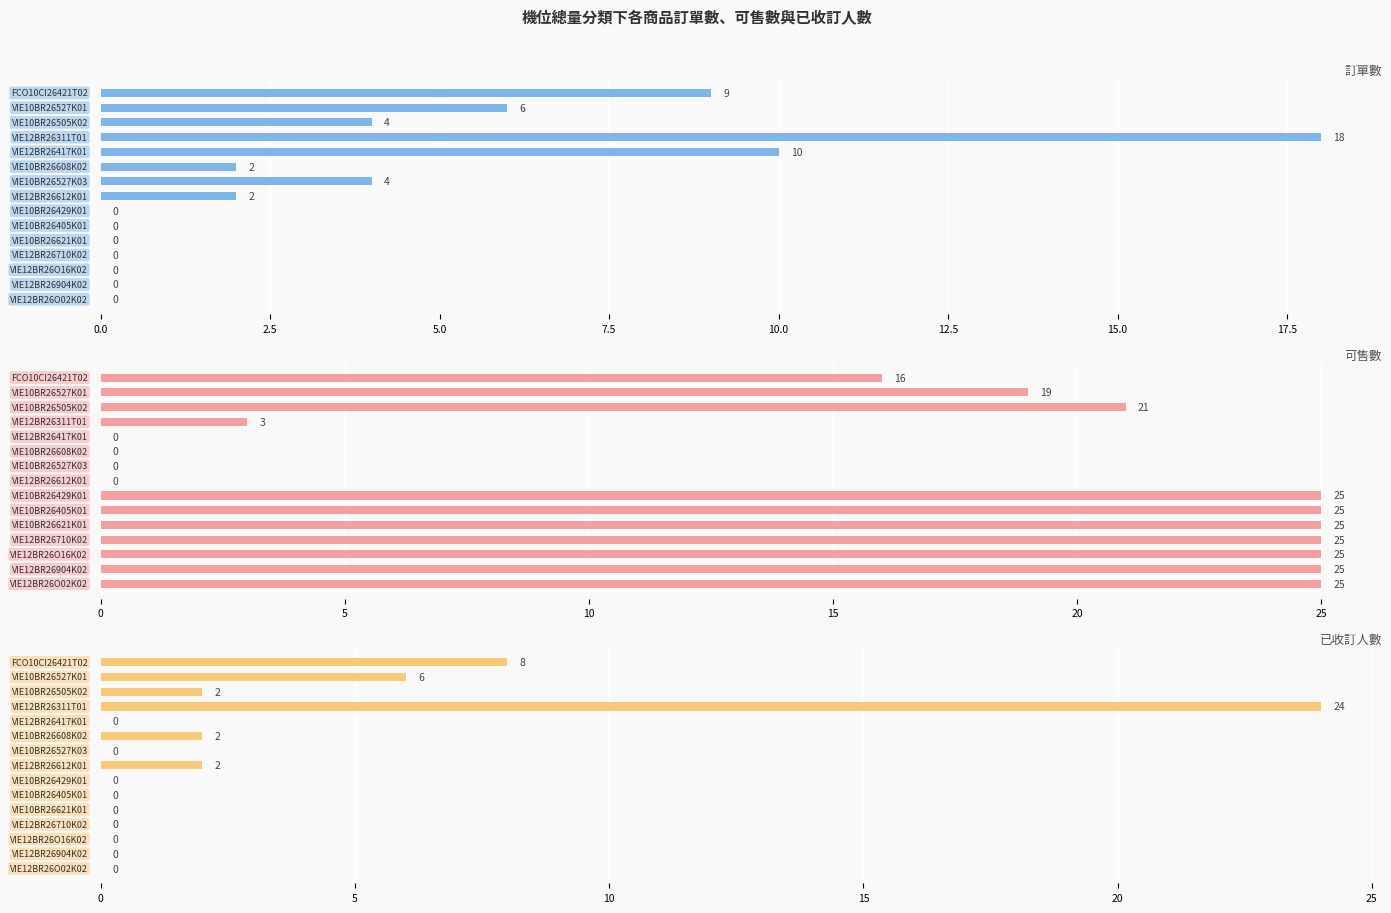

What is the total value across all series at 10?

25